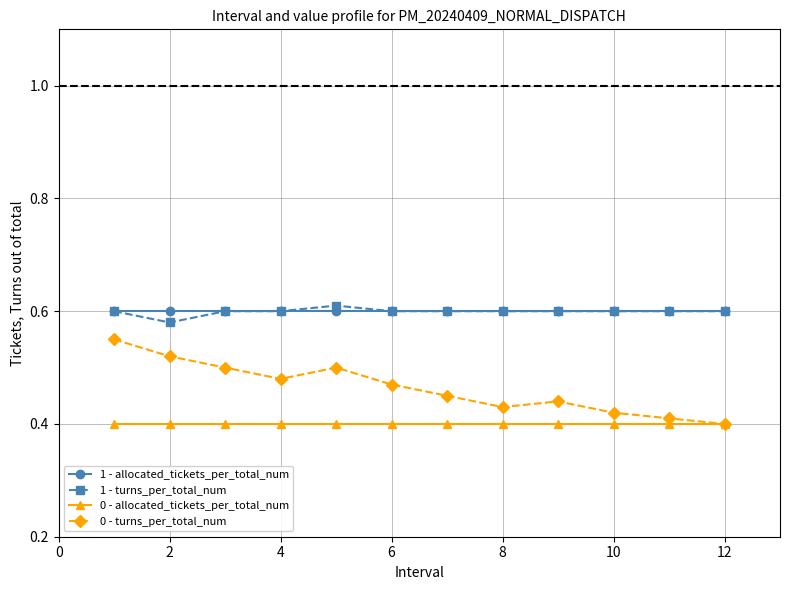

At how many categories does at least one series exceed 0?

12